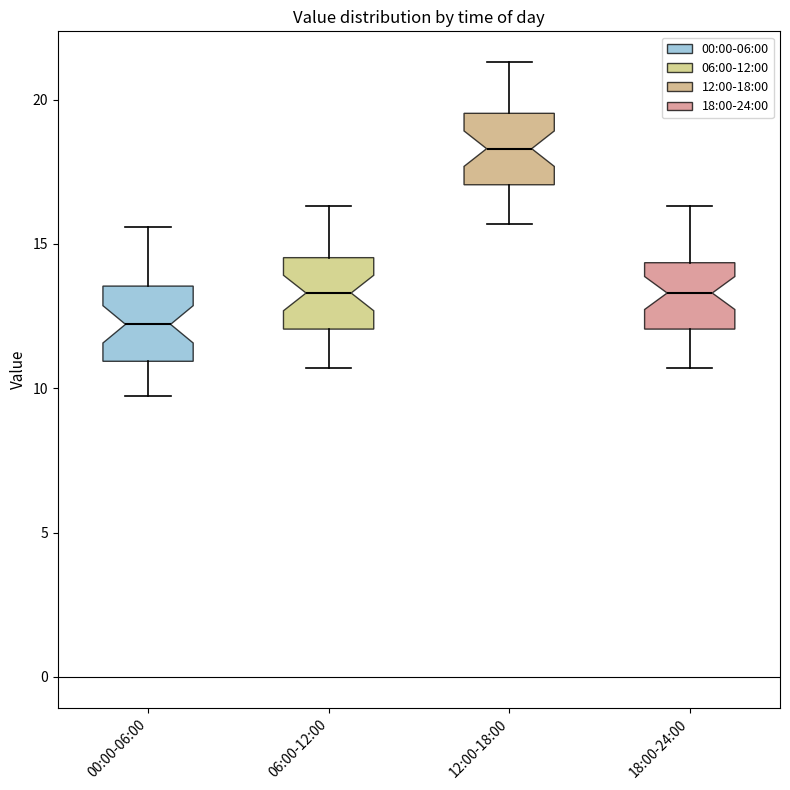

Where is the upper edge of the box for 12:00-18:00 on the y-axis? The values are not printed on the chart, so give them approximately, as read against the axis.

19.5